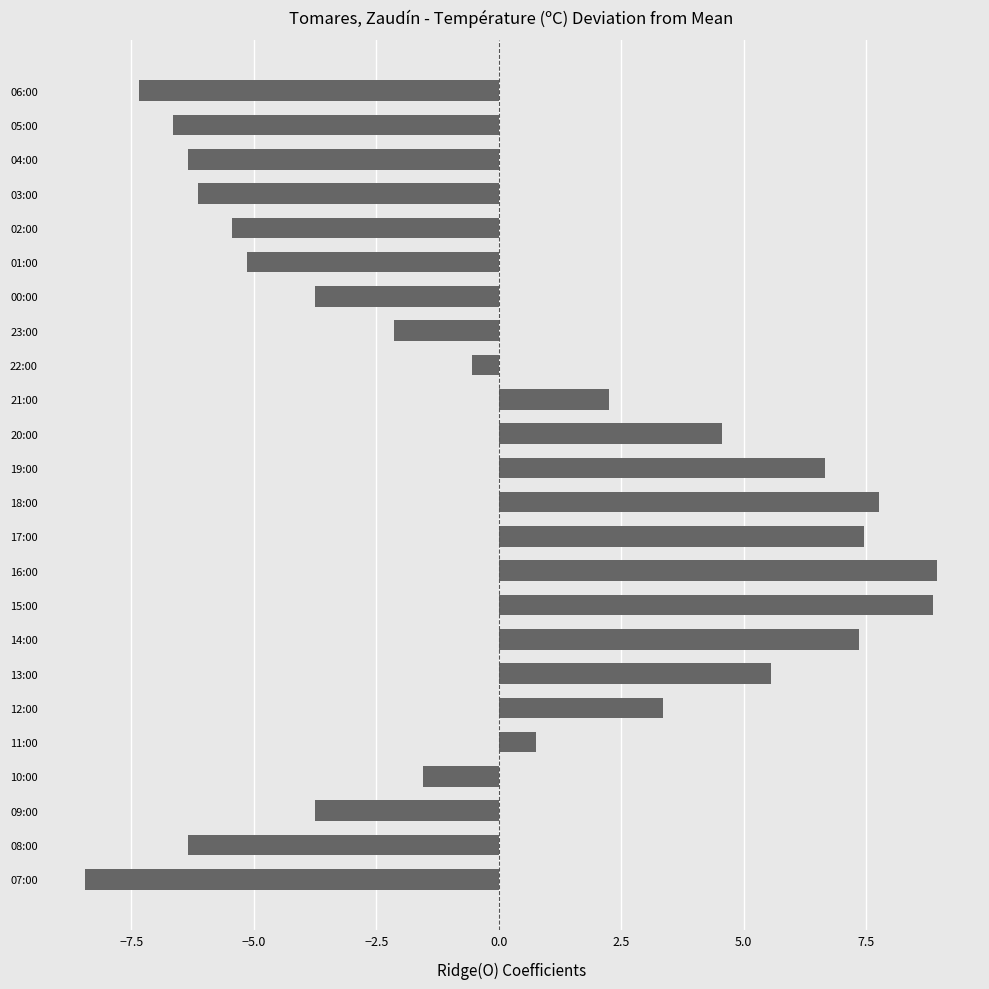

What is the change in value from 09:00 to 08:00?

-2.6